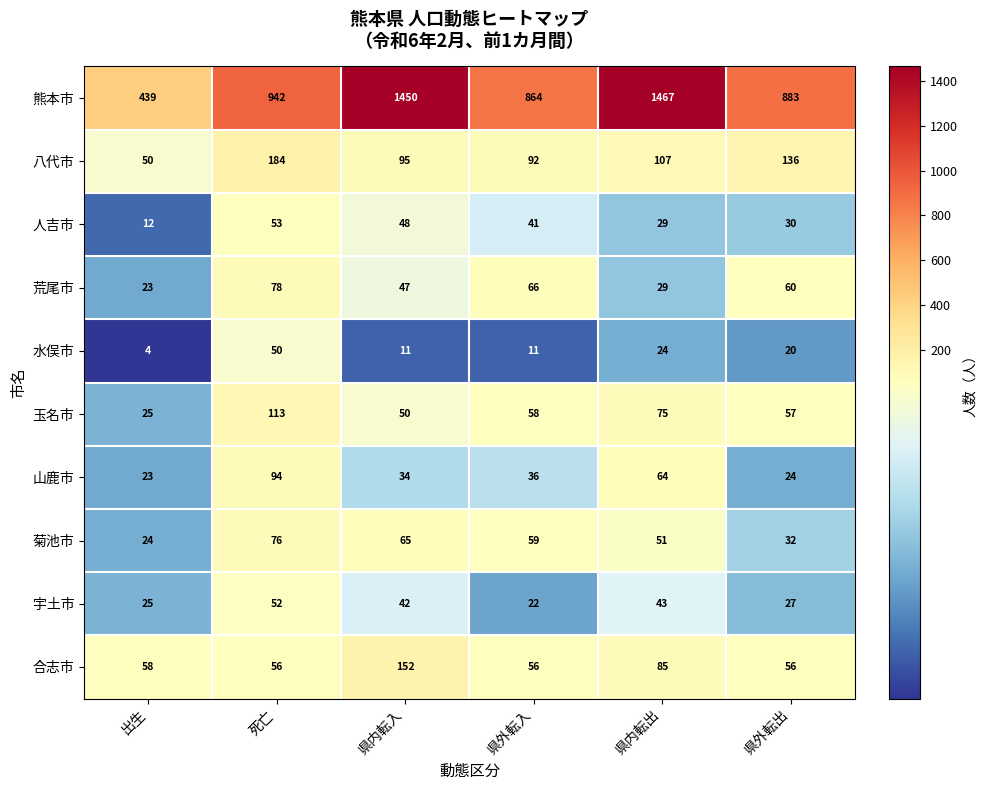

The 菊池市 series shows 51 at 県内転出. True or false?

True